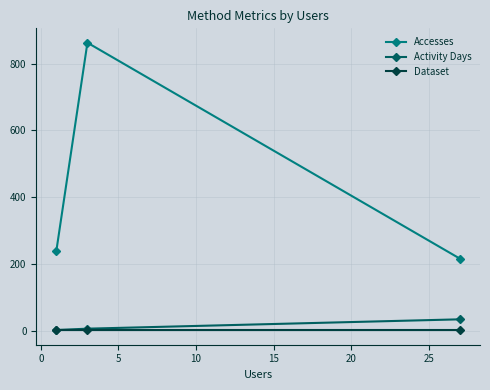

Which series has the largest range (max minus min)?

Accesses